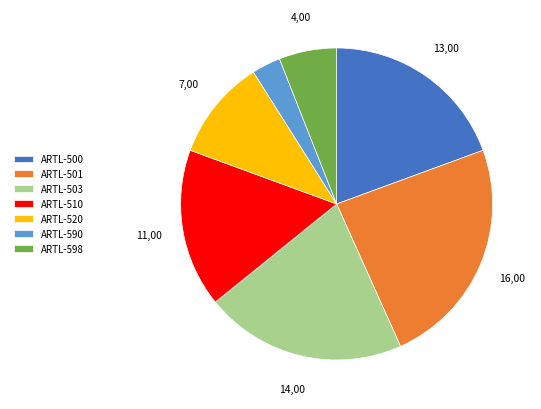

Which has a higher value, ARTL-510 or ARTL-501?

ARTL-501